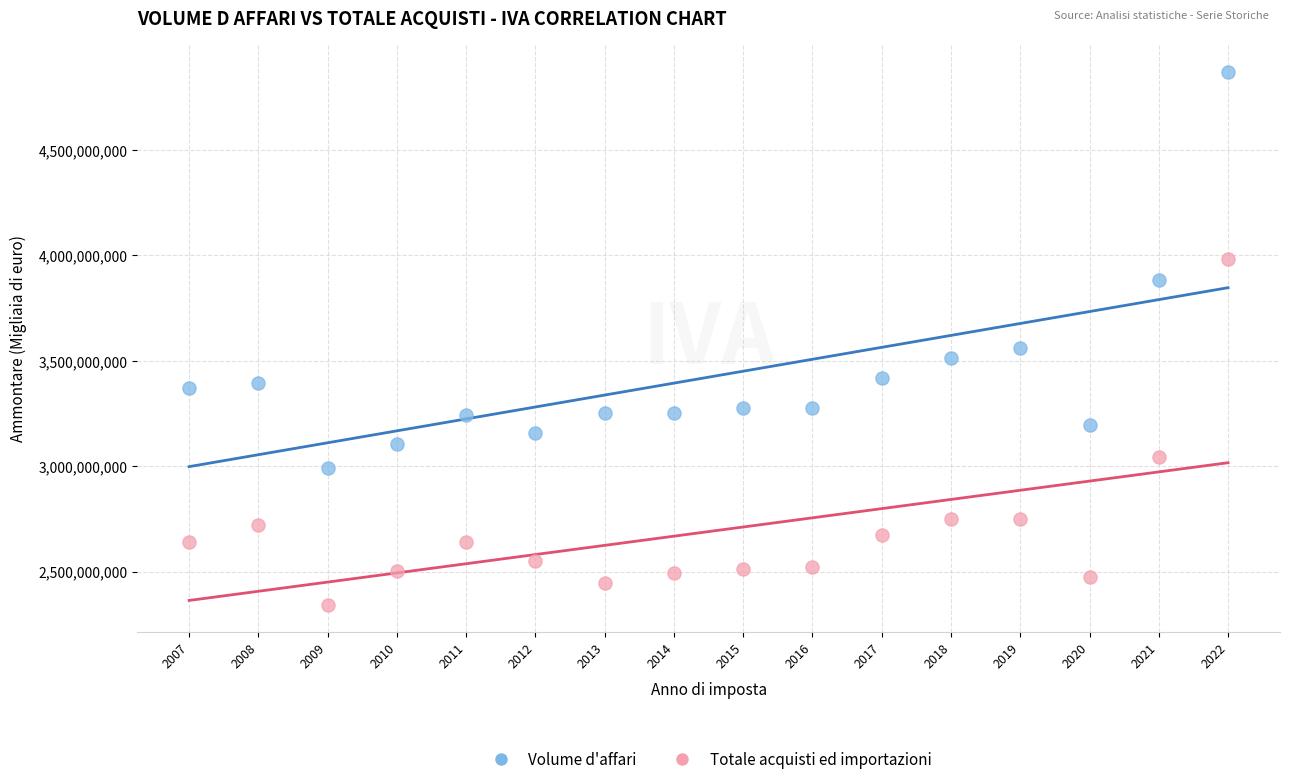

Which series contains the lowest Y value?

Totale acquisti ed importazioni